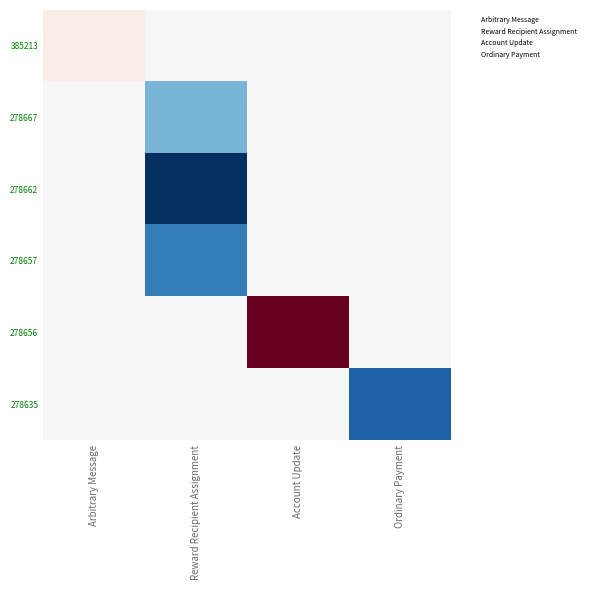

Which series has the largest total across all categories?

278656